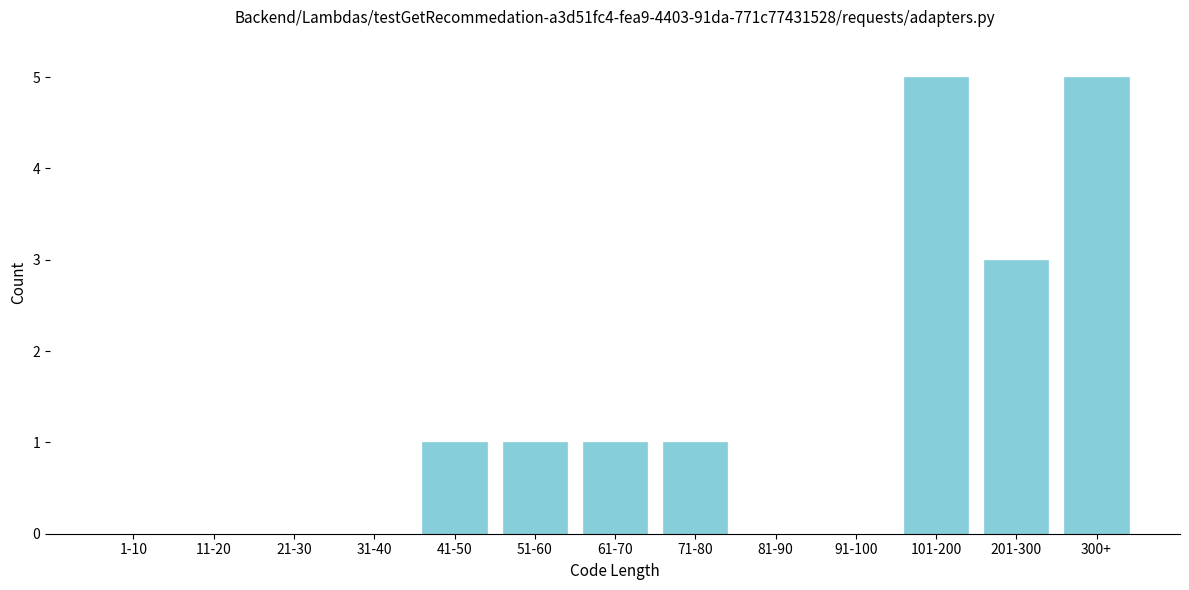

Reading right to left, extract all data points from this chart.

300+=5	201-300=3	101-200=5	91-100=0	81-90=0	71-80=1	61-70=1	51-60=1	41-50=1	31-40=0	21-30=0	11-20=0	1-10=0